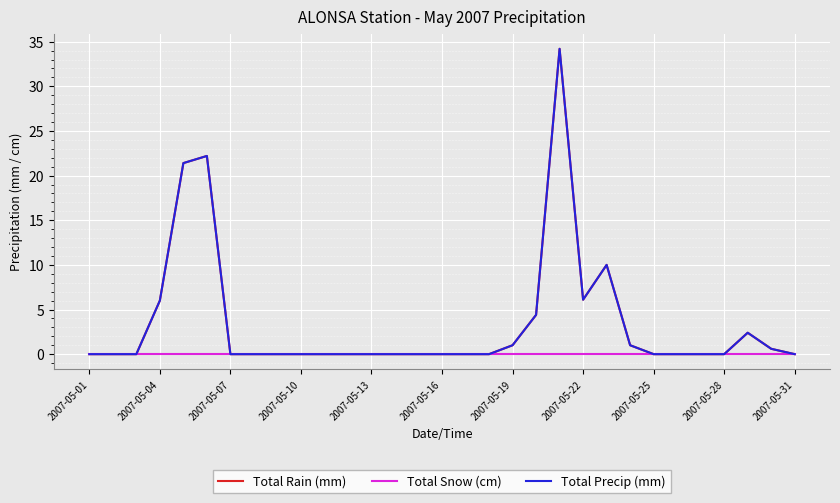

Does the chart have visible grid lines?

Yes